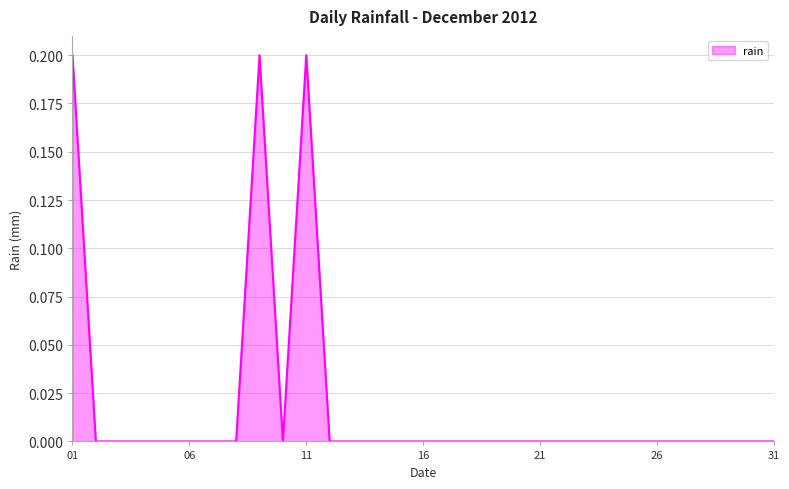

The value at 26 is -0.1. True or false?

False